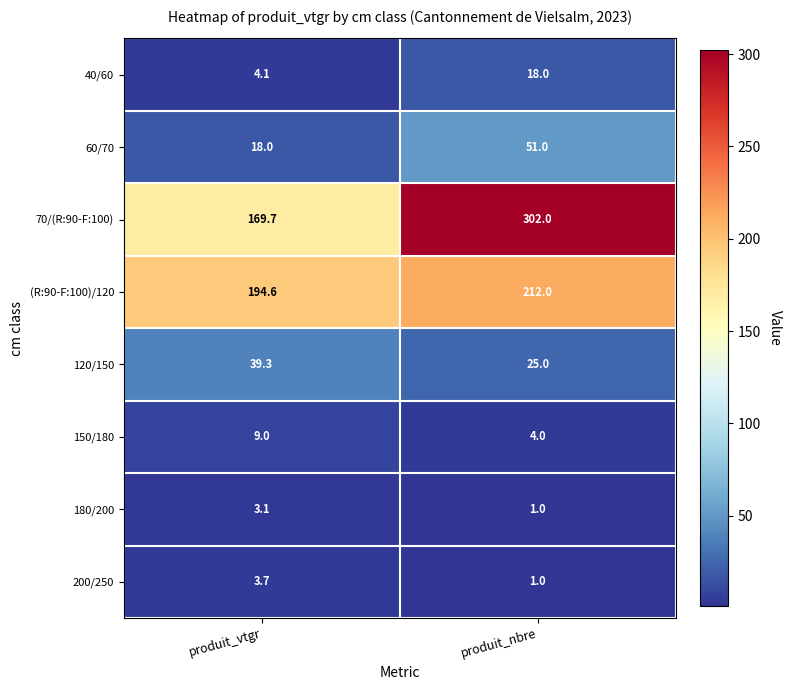

The 70/(R:90-F:100) series shows 407.5 at produit_nbre. True or false?

False